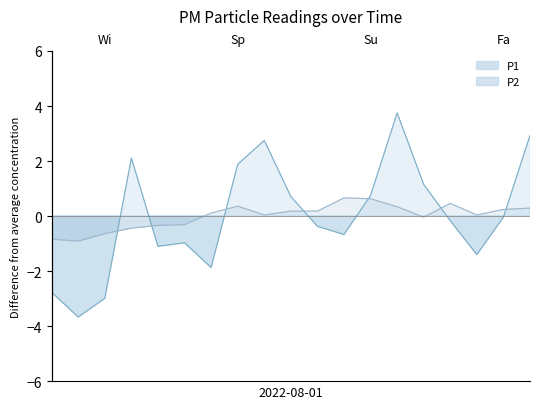

List the series in order of their overall mean, lowest first.

P1, P2